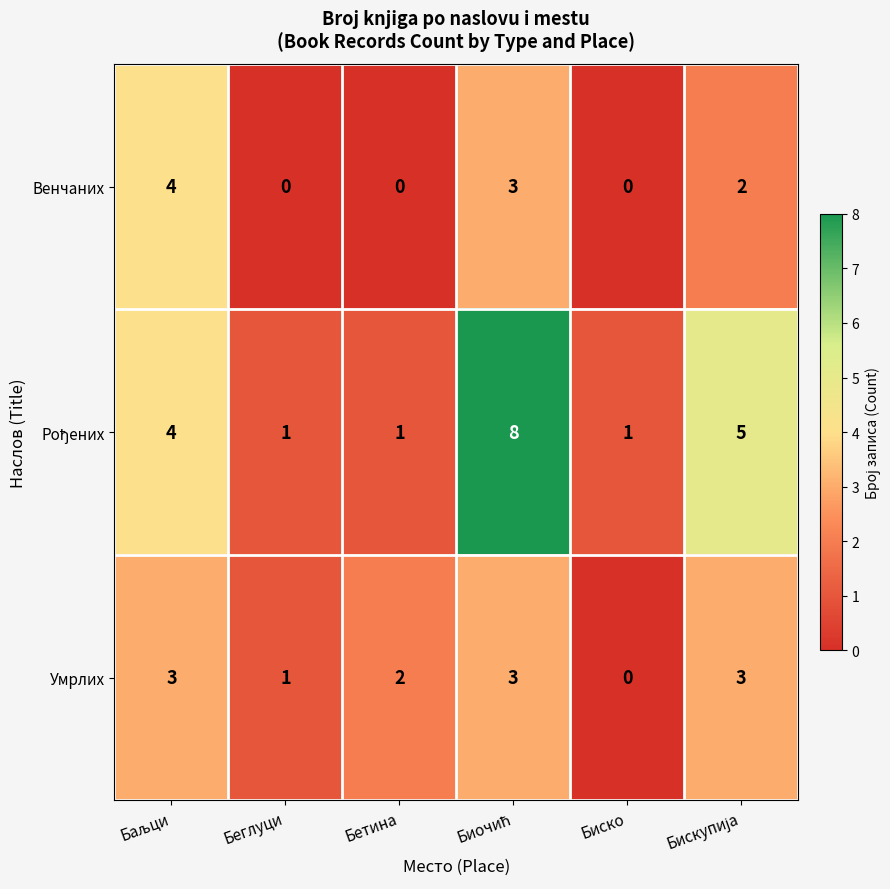

What is the total value across all series at Бетина?

3